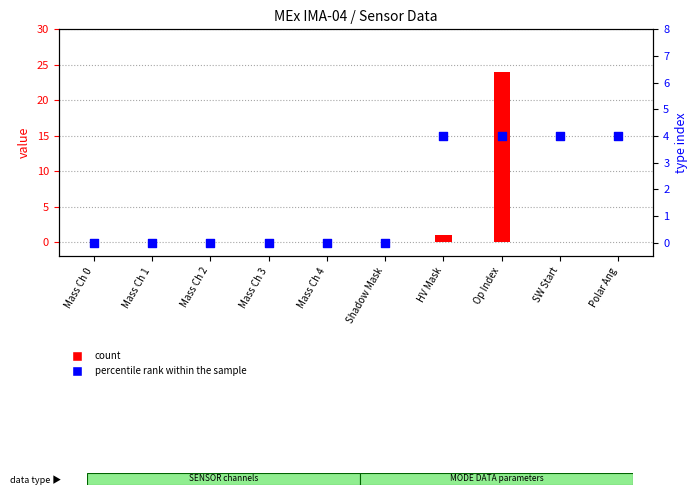

Is the value of count at Op Index greater than the value of percentile rank within the sample at Mass Ch 3?

Yes